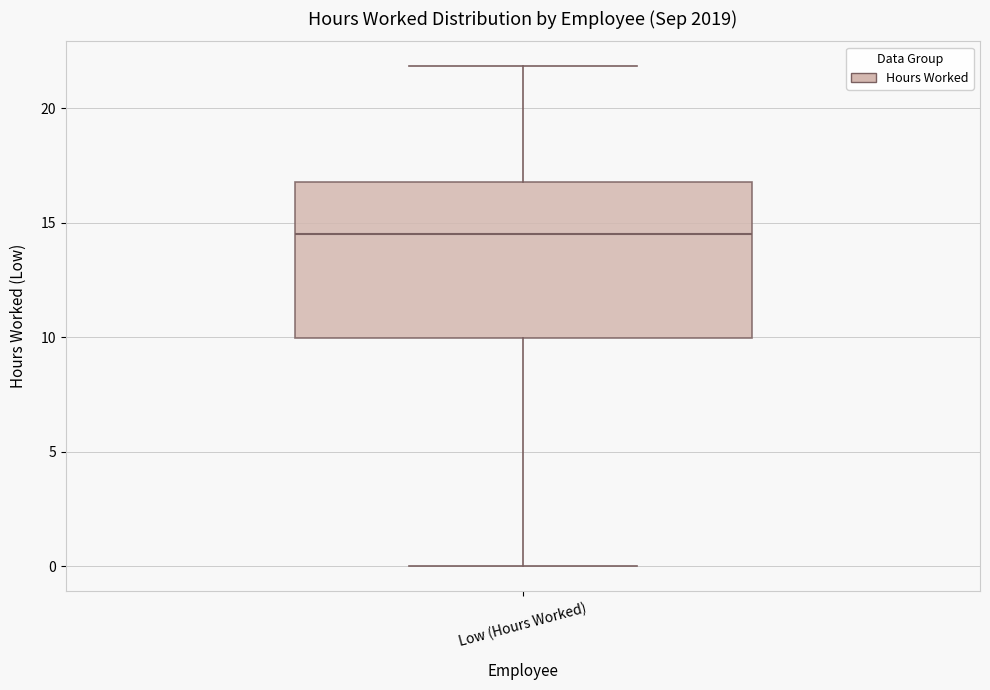

Where does the lower whisker of the box for Low (Hours Worked) end on the y-axis? The values are not printed on the chart, so give them approximately, as read against the axis.

0.0